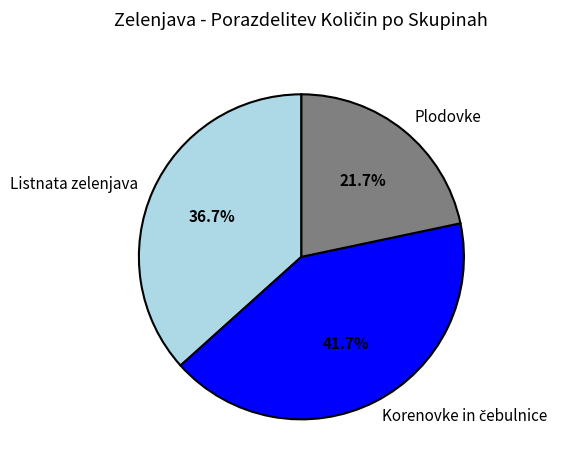

How many segments does this pie chart have?

3